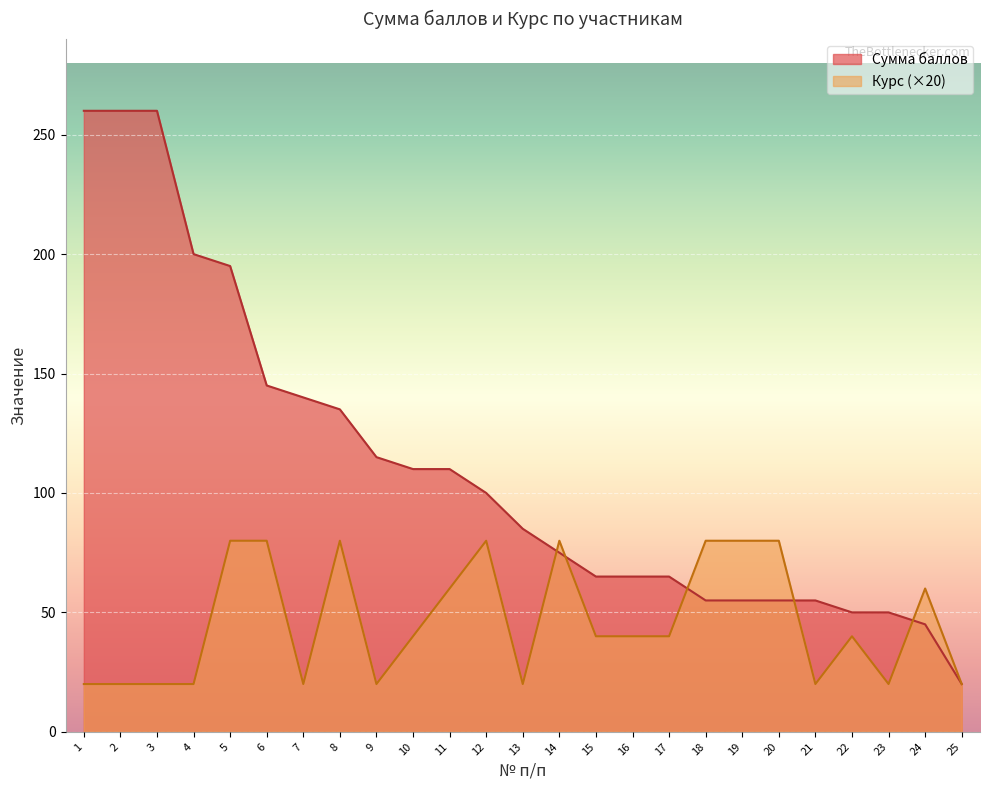

At which label is Курс closest to 50?

10